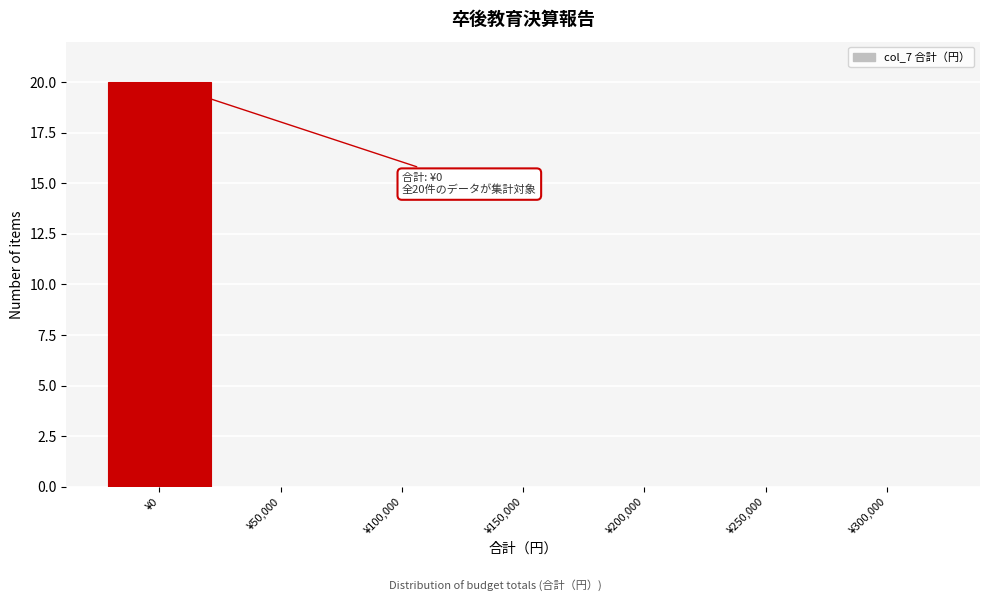

Reading left to right, list all the values displayed in this chart.

¥0=20	¥50,000=0	¥100,000=0	¥150,000=0	¥200,000=0	¥250,000=0	¥300,000=0